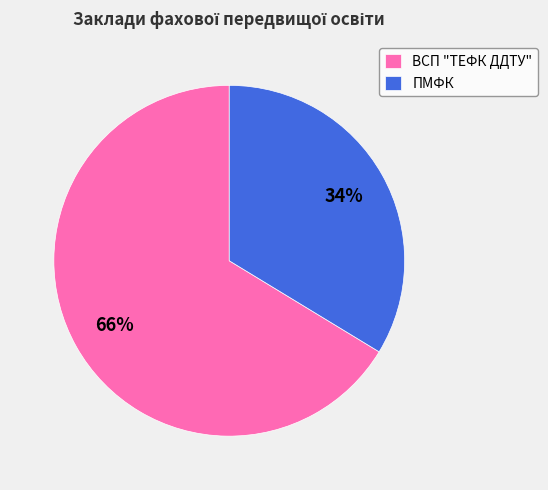

To the nearest percent, what is the combined percentage of ВСП "ТЕФК ДДТУ" and ПМФК?

100%